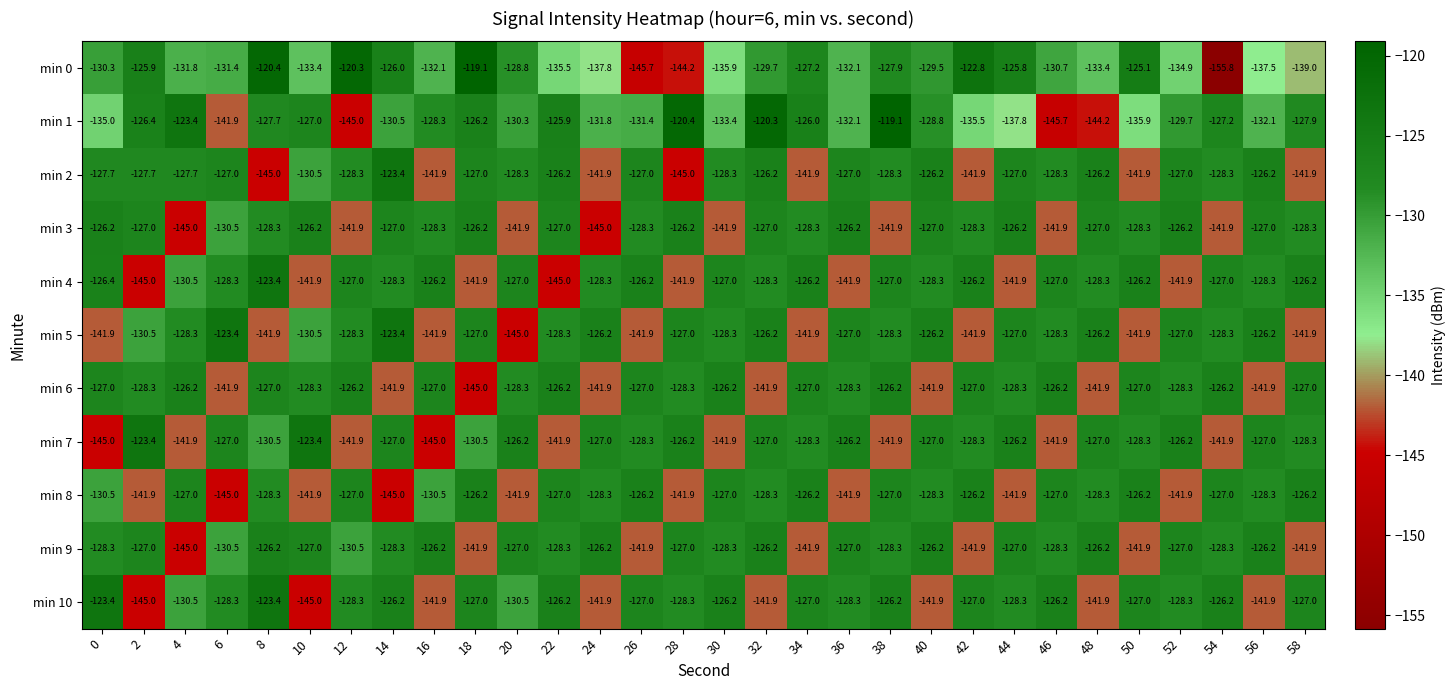

How many distinct data groups are displayed?

11